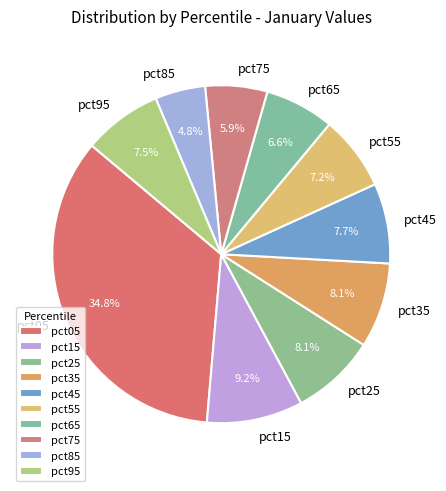

Which slice is the smallest?

pct85